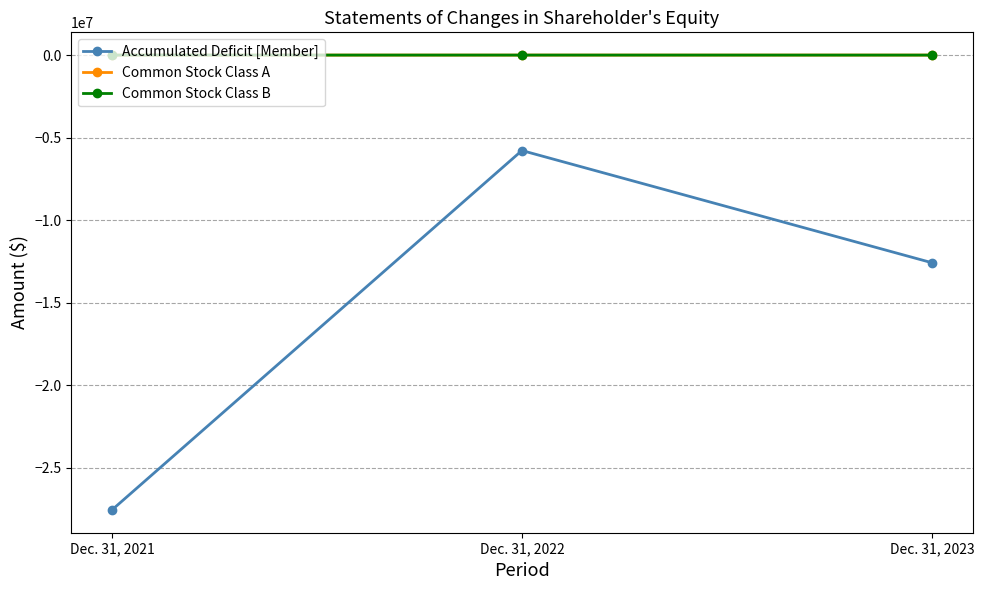

What is the value of the Accumulated Deficit [Member] point at the 2nd from the left?

-5783772